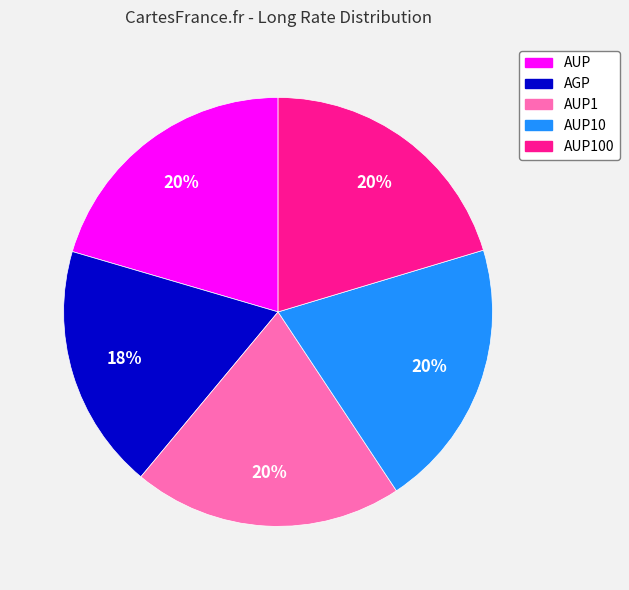

To the nearest percent, what is the difference between the largest and smallest slice percentages?

2%